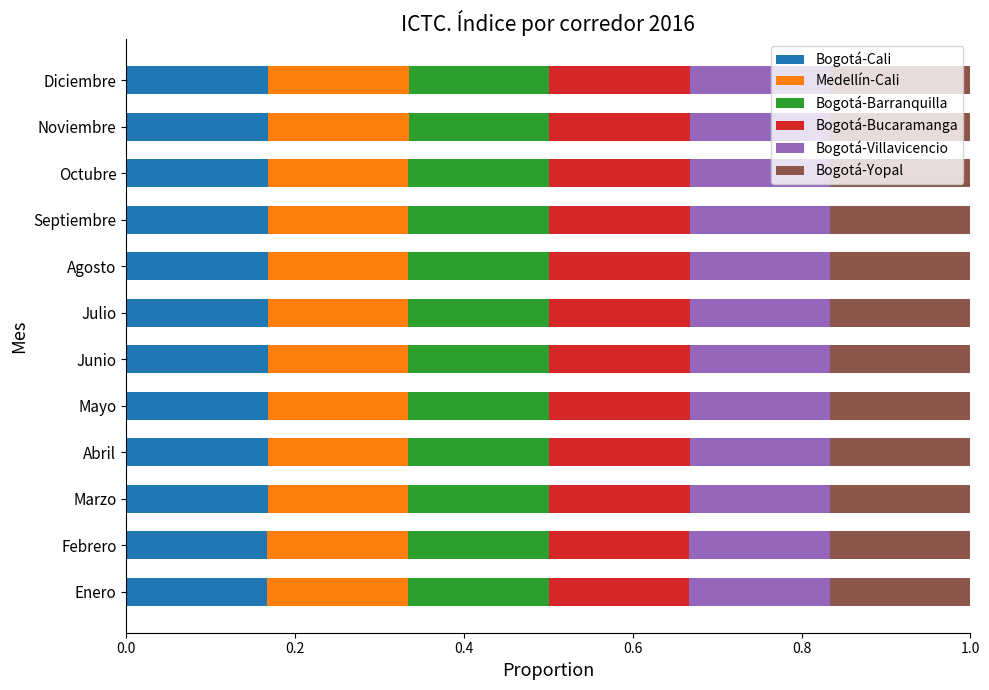

What is the sum of the Bogotá-Cali values at Septiembre and Octubre?

0.3